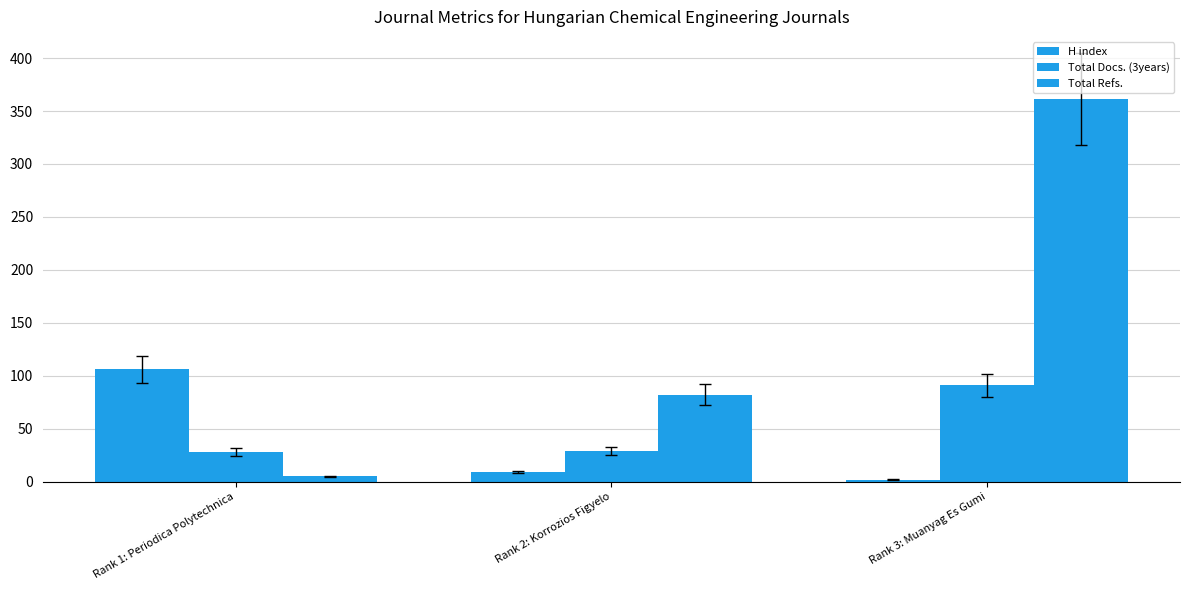

What position from the left is Rank 3: Muanyag Es Gumi?

3